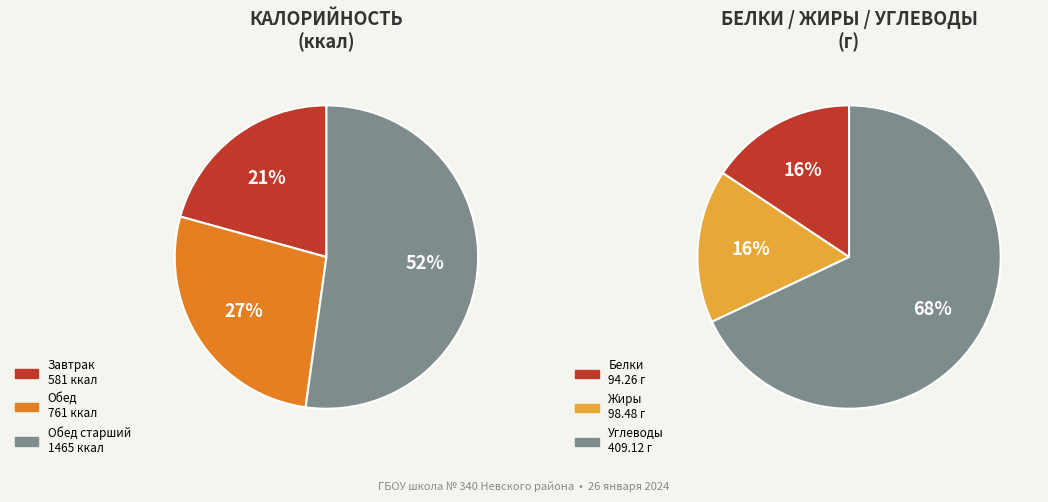

What is the largest slice in the pie chart?

Обед старший